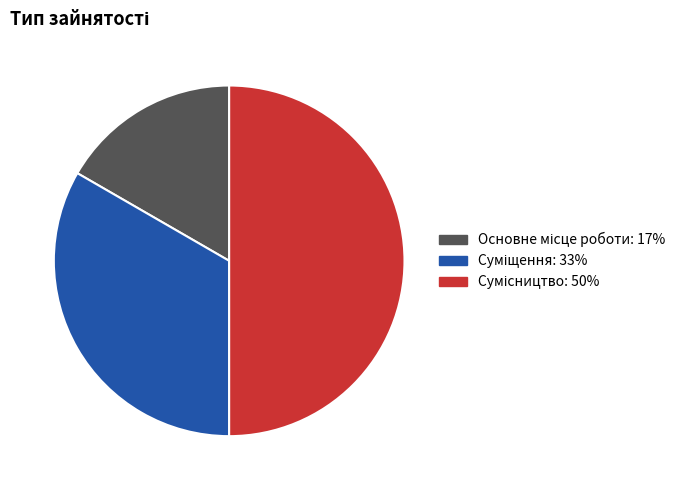

Count the number of slices in the pie.

3